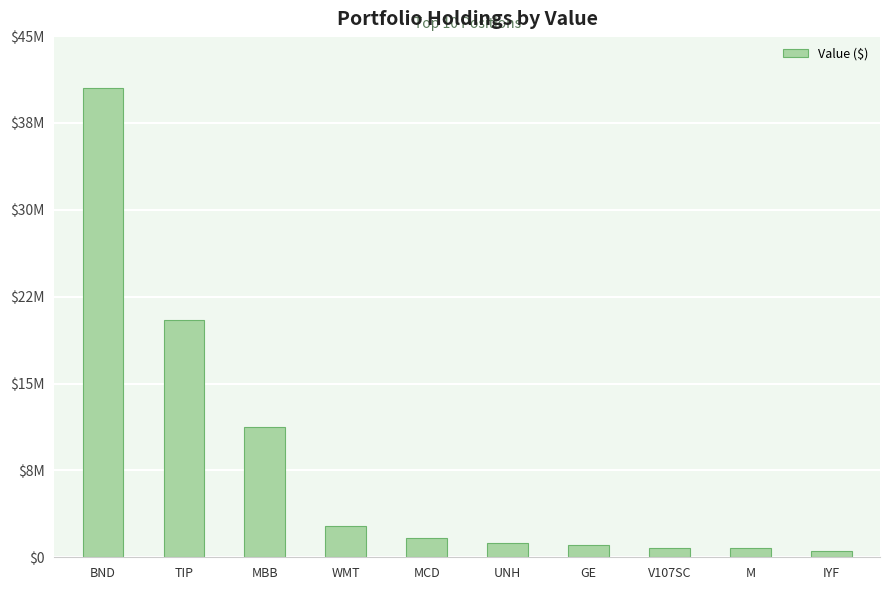

Reading right to left, list all the values displayed in this chart.

IYF=553000	M=788000	V107SC=803000	GE=1091000	UNH=1194000	MCD=1628000	WMT=2665000	MBB=11270000	TIP=20502000	BND=40560000